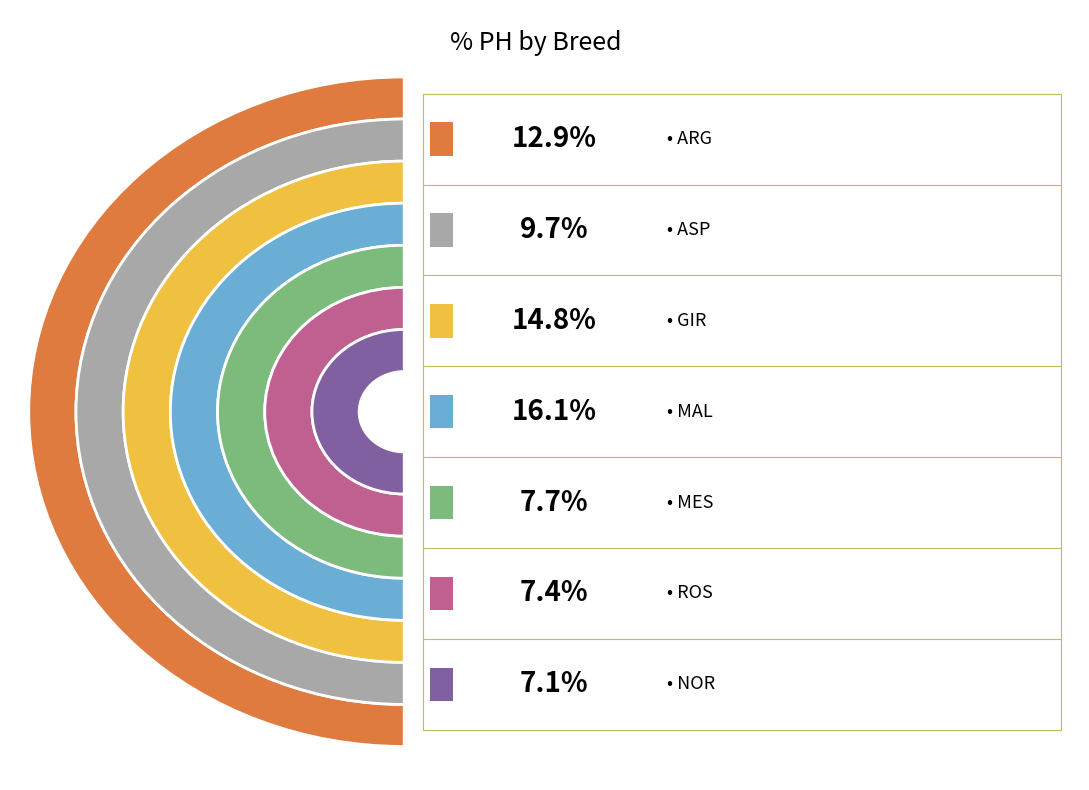

To the nearest percent, what portion does MAL represent?

21%